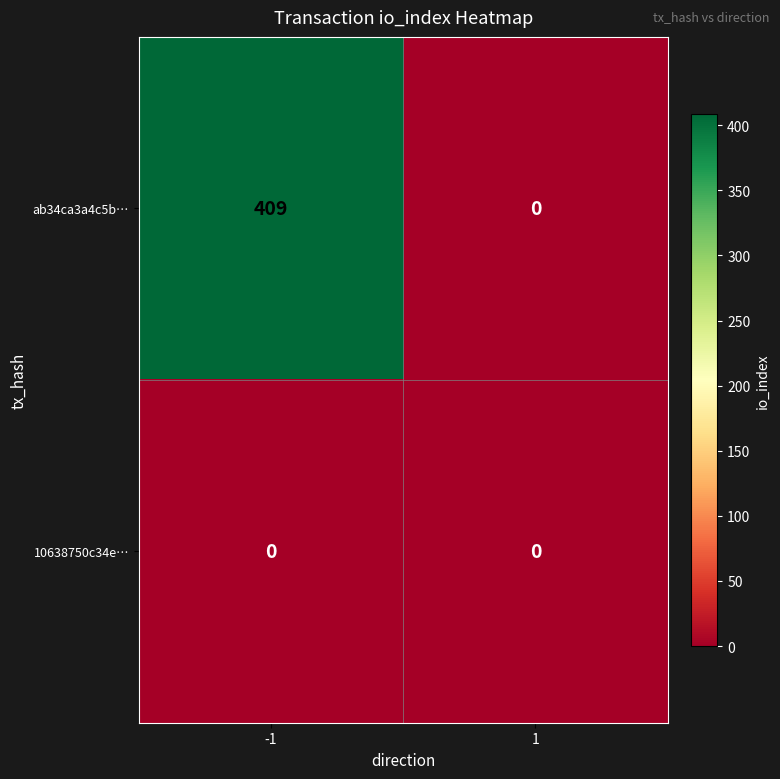

Which series has the widest spread of values?

ab34ca3a4c5b…